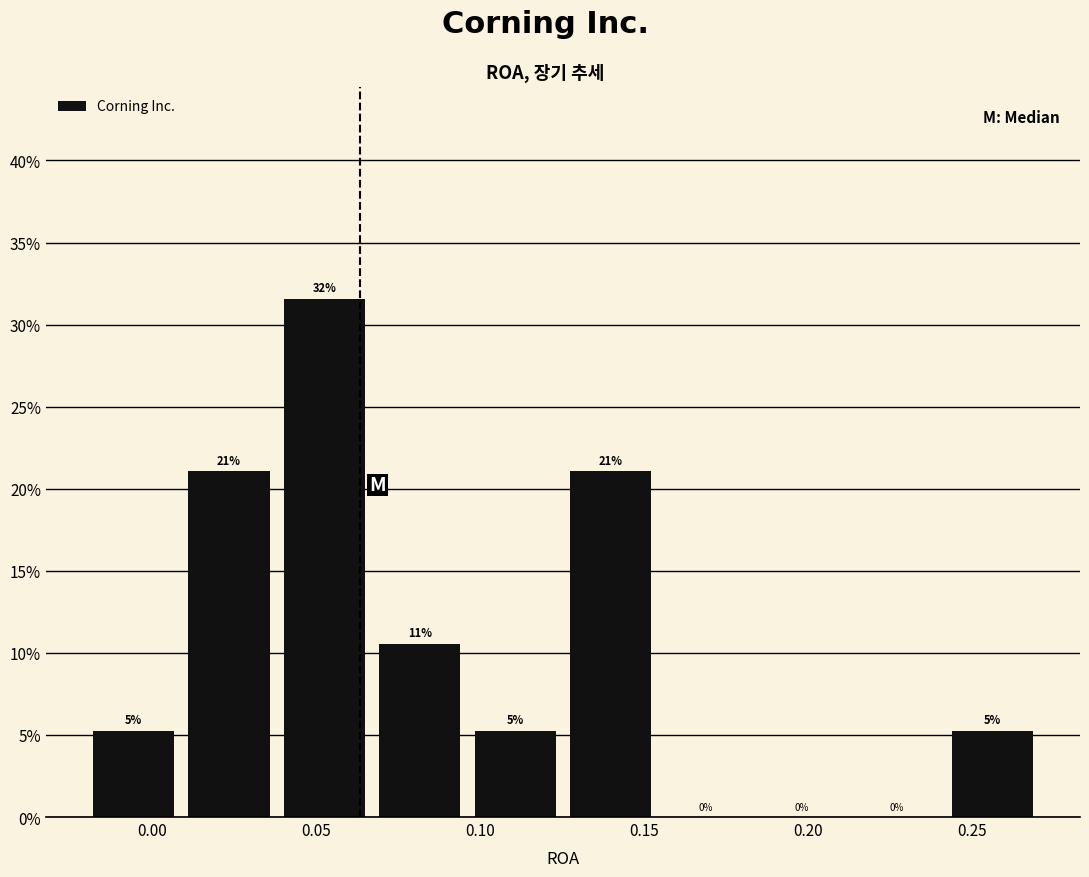

Which range on the x-axis has the tallest bar?

0.040 to 0.070